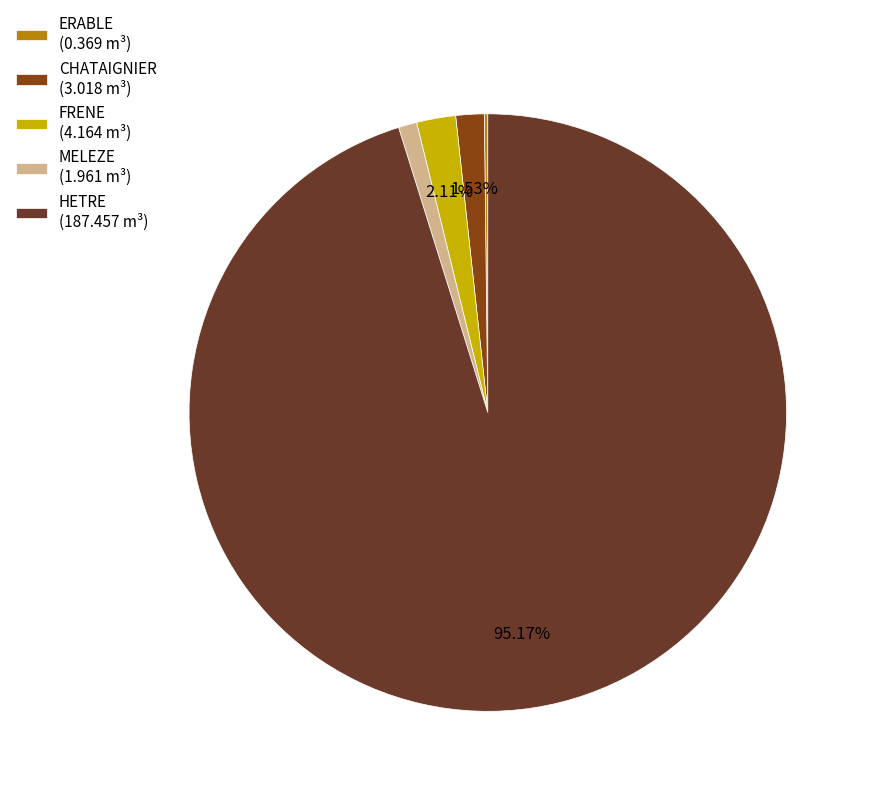

To the nearest percent, what percentage of the pie is CHATAIGNIER?

2%